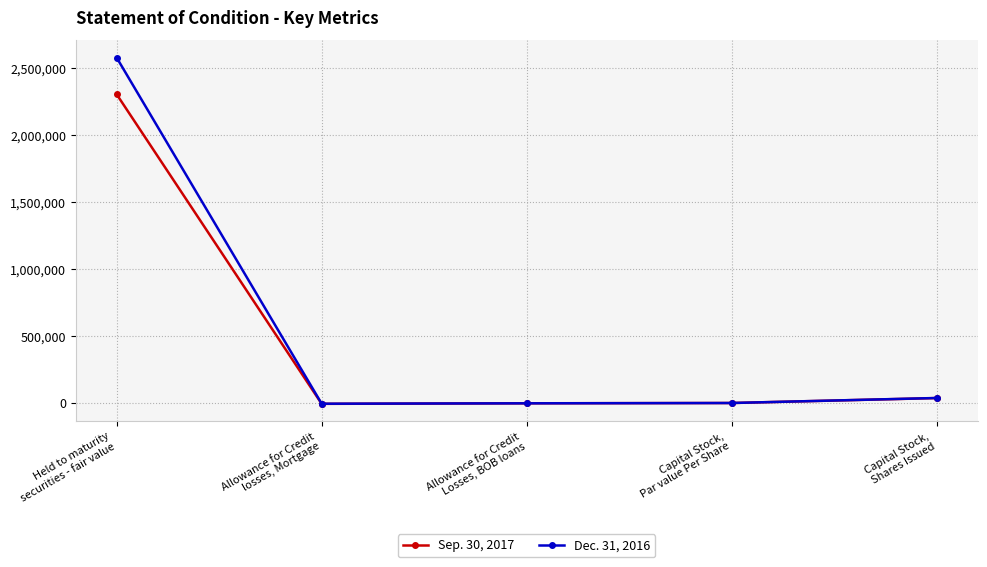

The value of Sep. 30, 2017 at Held to maturity
securities - fair value is 2303345. True or false?

True